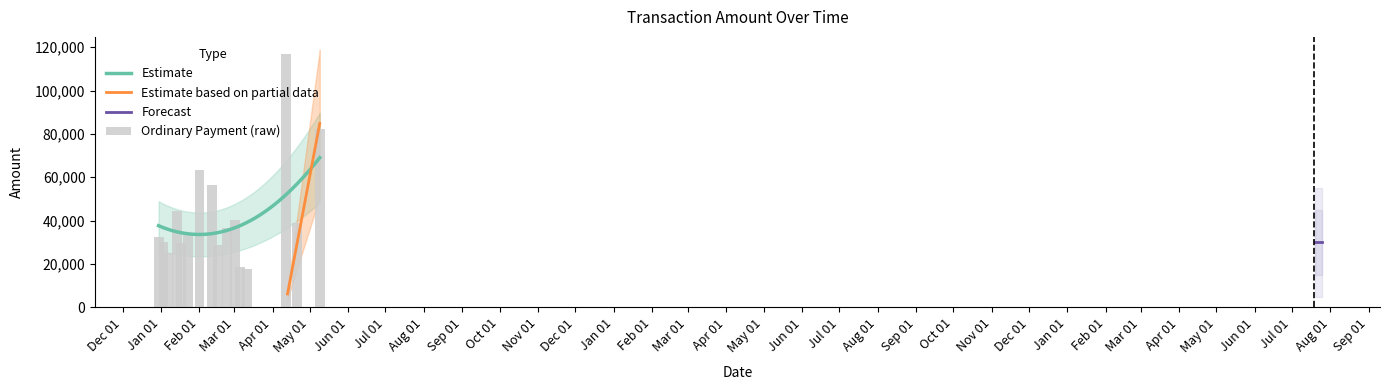

Approximately how many times larger is the value at Mar 01 compared to Oct 01?

1.0